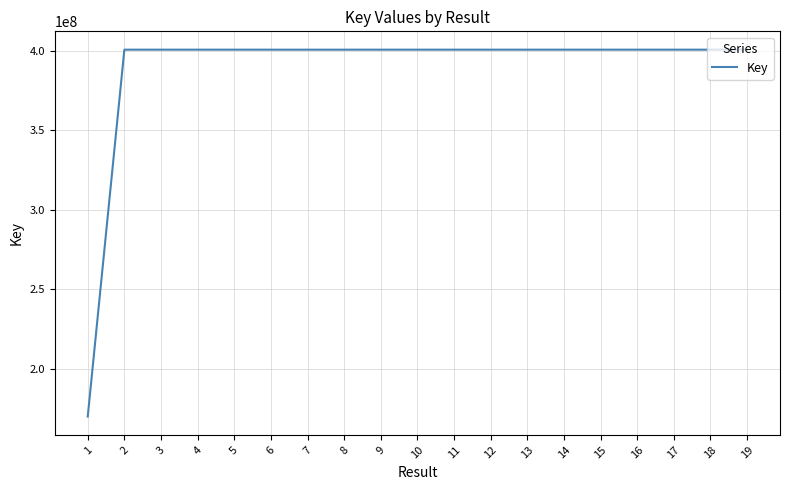

What is the minimum value shown in the chart?

170076950